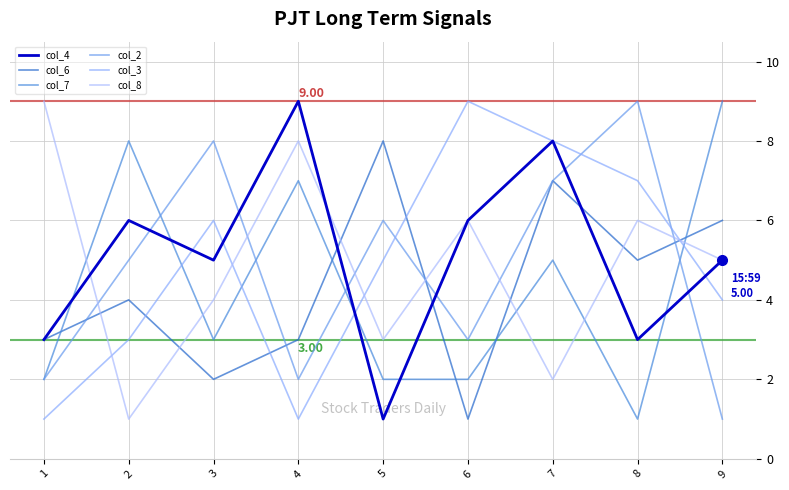

The col_3 series shows 3 at 2. True or false?

True